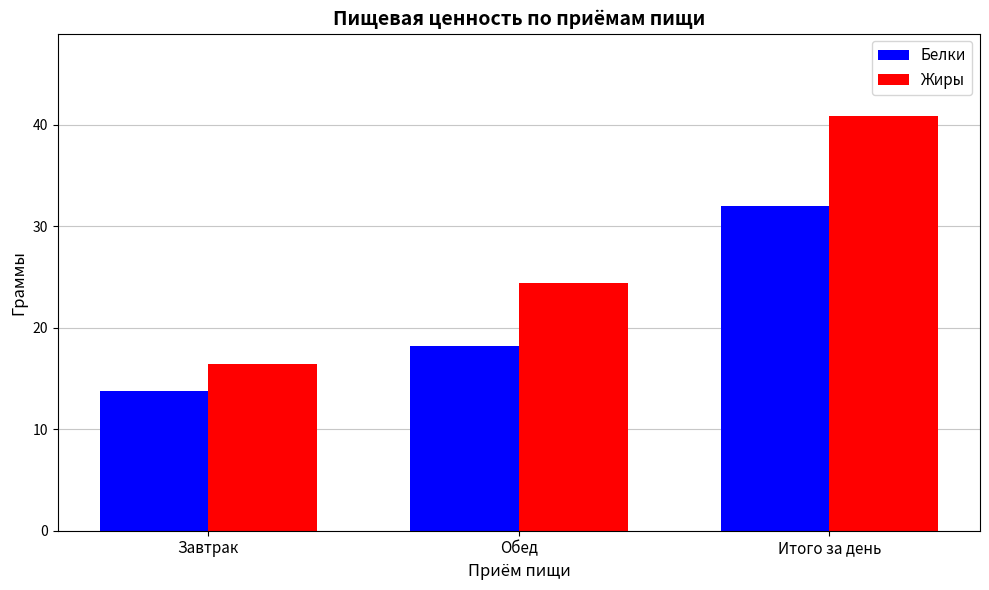

Is it true that Белки equals 10.7 at Обед?

False